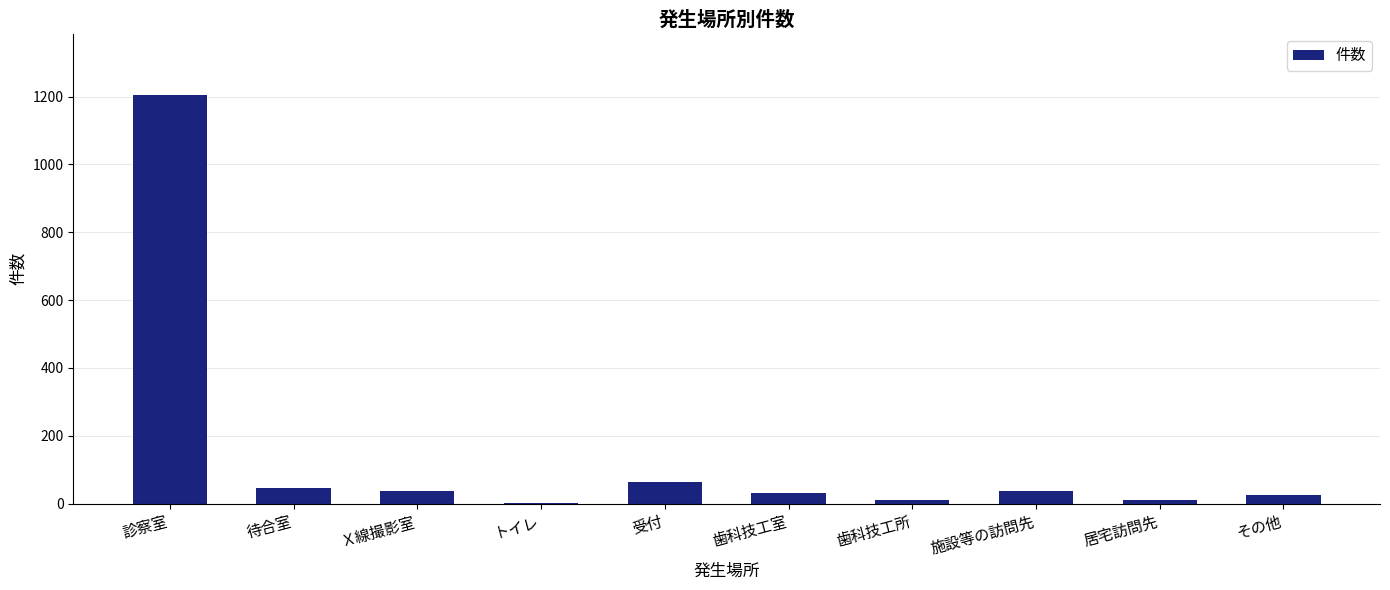

At which label is the value closest to 603?

受付